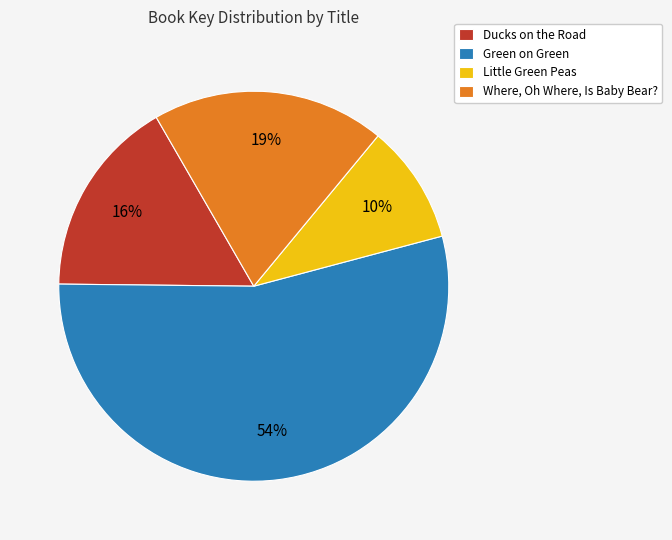

Combined, do Little Green Peas and Ducks on the Road account for over 50%?

No